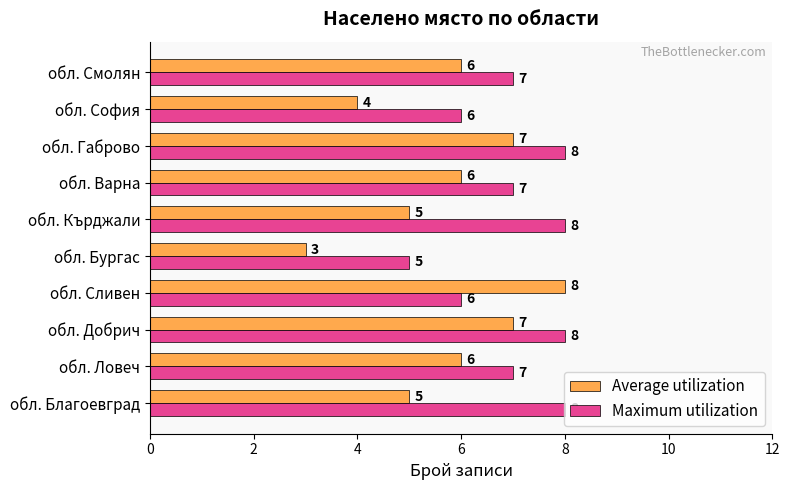

Which series has the largest range (max minus min)?

Average utilization